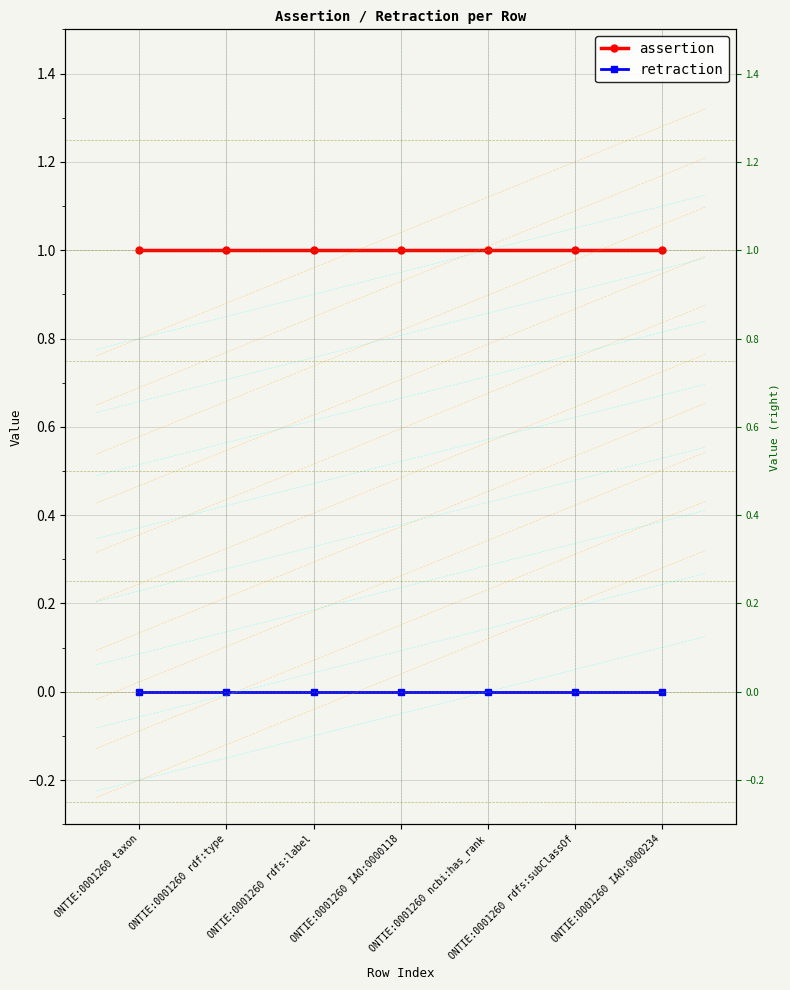

Reading right to left, extract all data points from this chart.

assertion: 1	1	1	1	1	1	1
retraction: 0	0	0	0	0	0	0